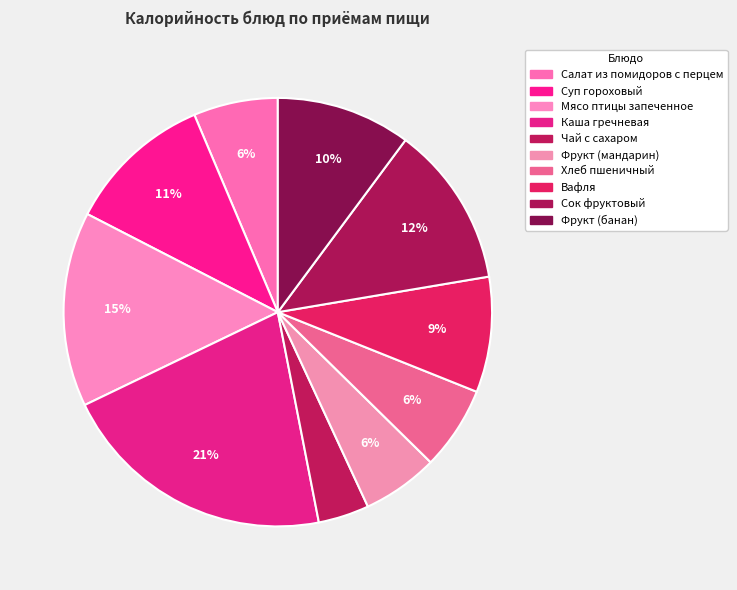

How many slices are in this pie chart?

10